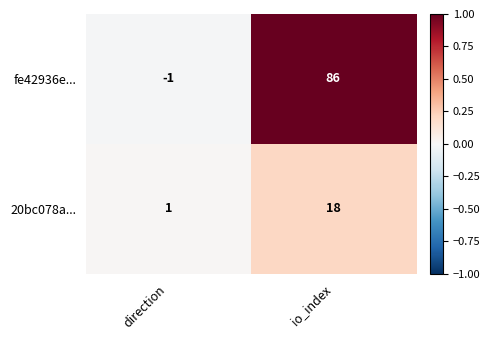

The value of 20bc078a... at io_index is 25. True or false?

False